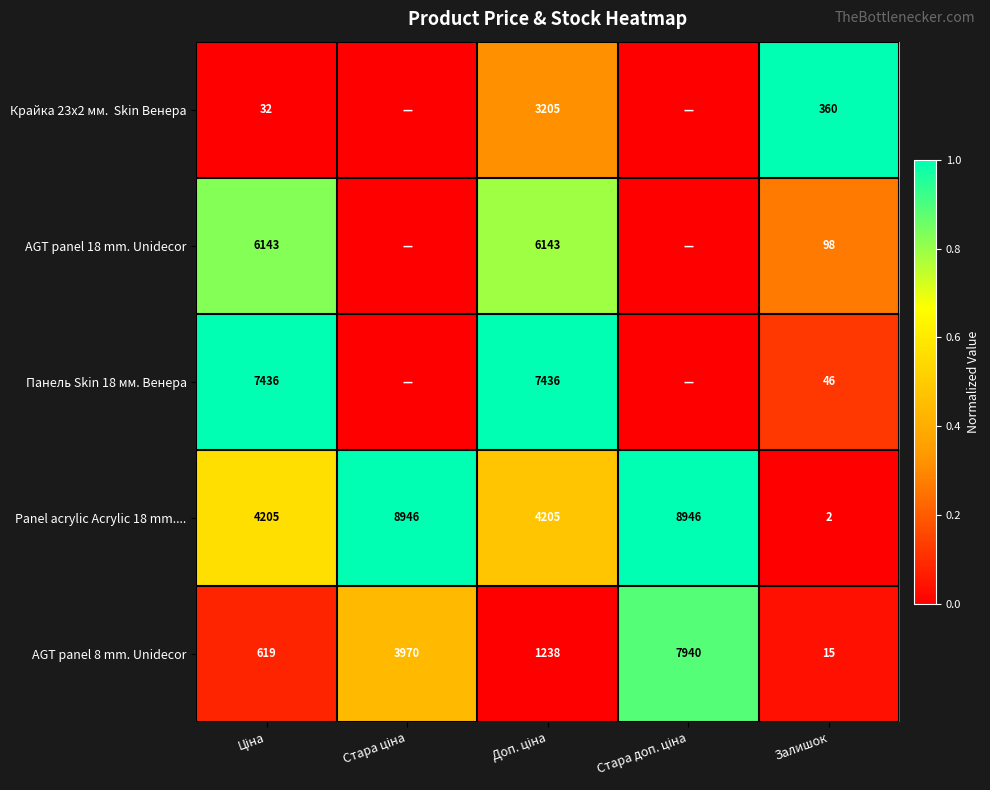

Is it true that AGT panel 18 mm. Unidecor equals 98 at Залишок?

True